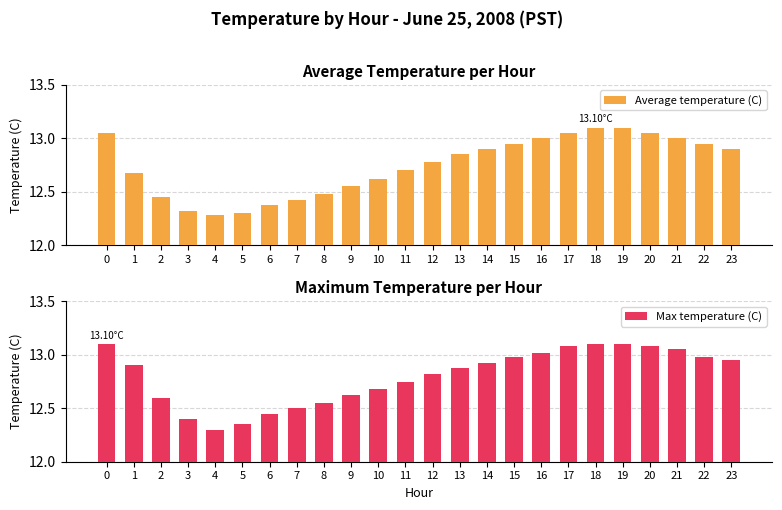

What is the average value of the Max temperature (C) series?

12.8